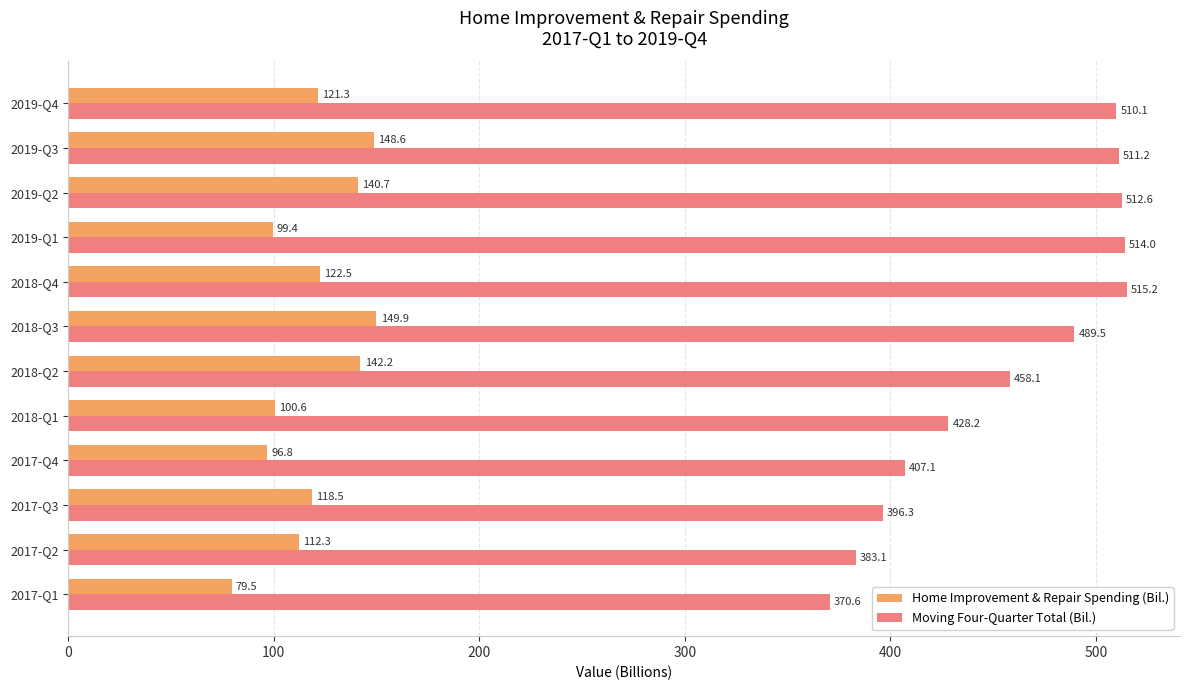

What is the sum of the Home Improvement & Repair Spending (Bil.) values at 2017-Q4 and 2017-Q1?

176.3